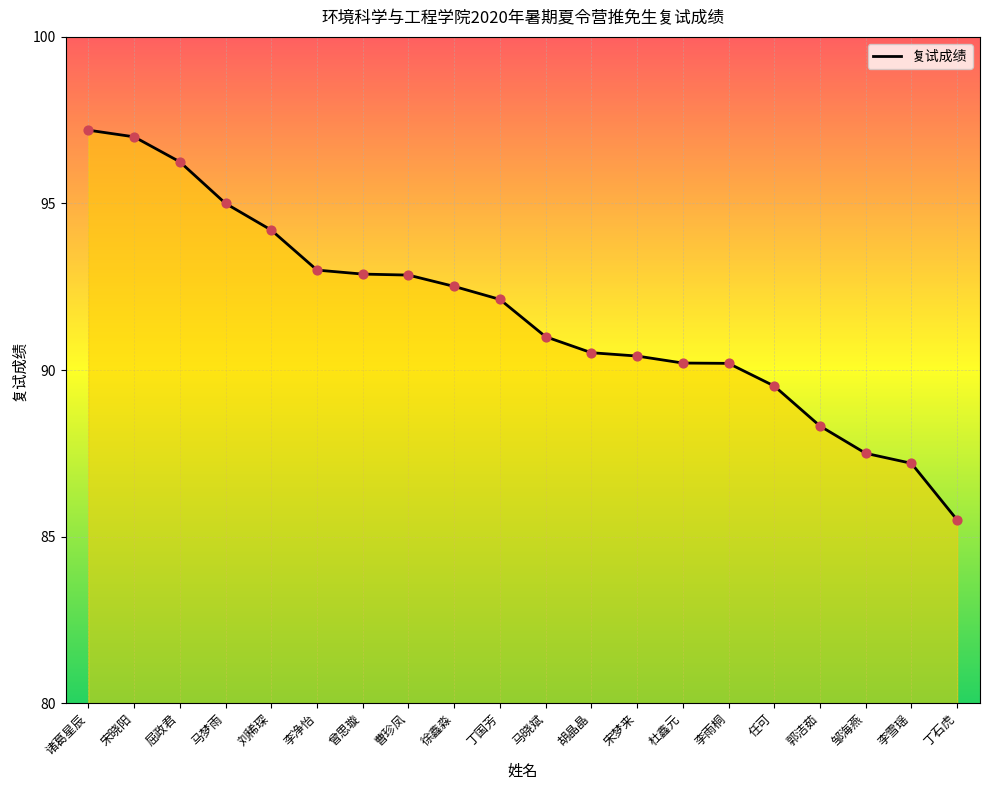

What is the change in value from 诸葛星辰 to 李雪瑶?

-10.0